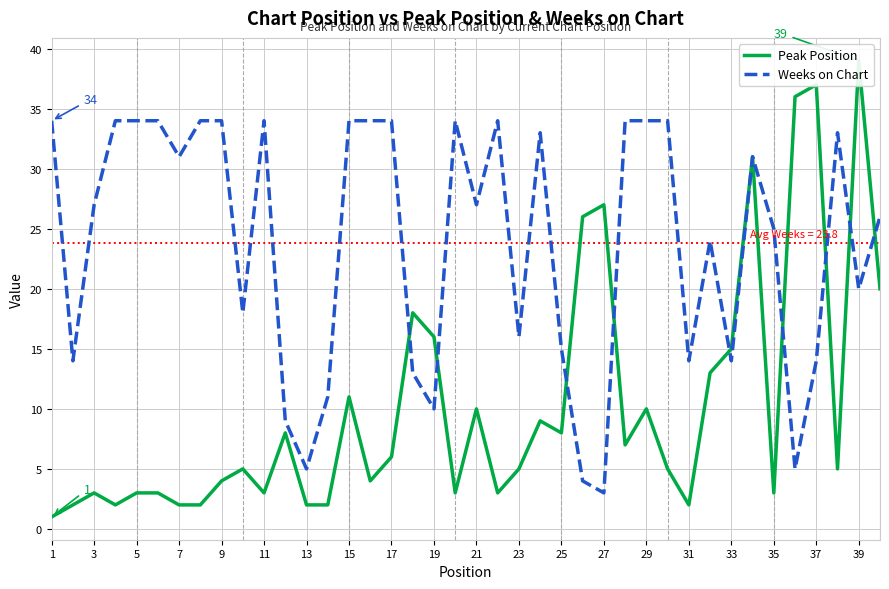

How many lines are shown in the chart?

2